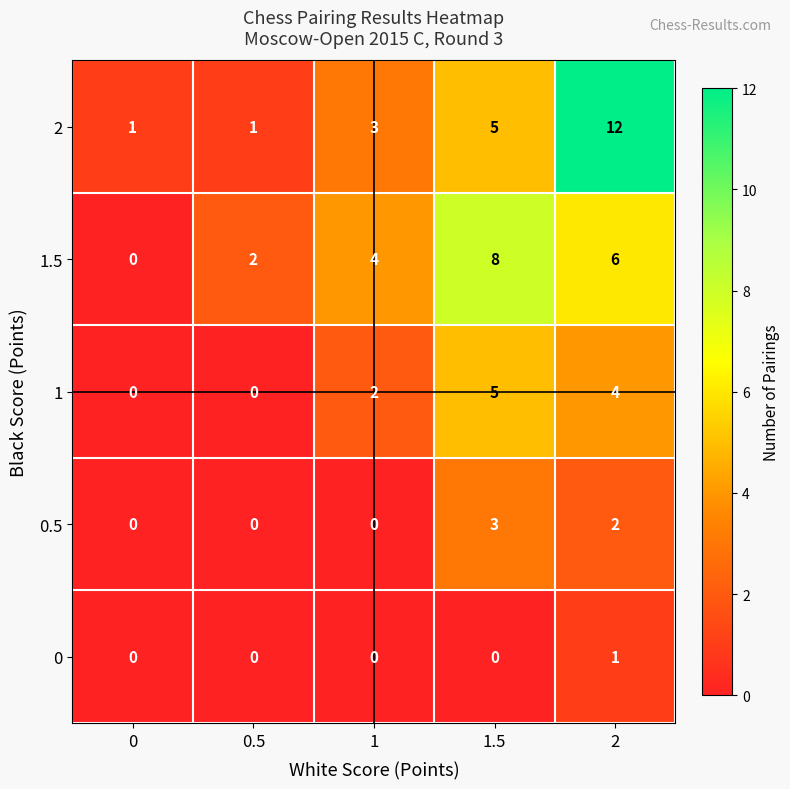

What is the difference between the second highest and minimum values in the 2 series?

4